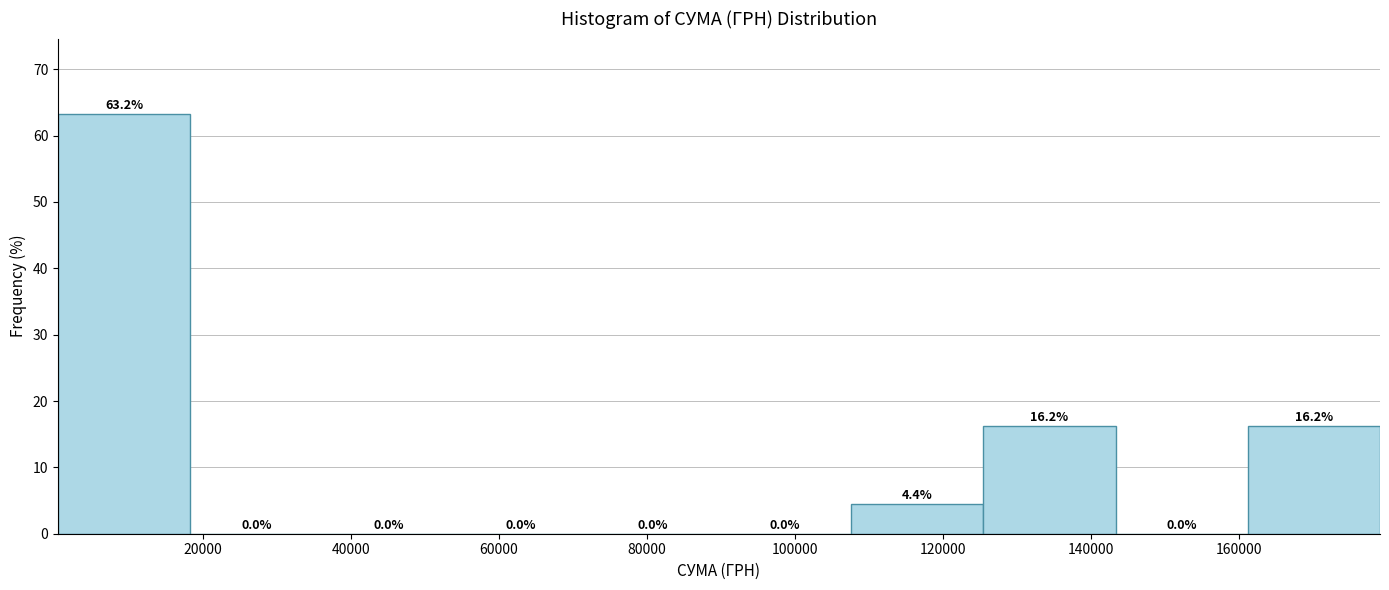

How tall is the bar that spans 126000 to 144000 on the x-axis? The bar edges are not printed on the chart, so give them approximately, as read against the axis.

16.2